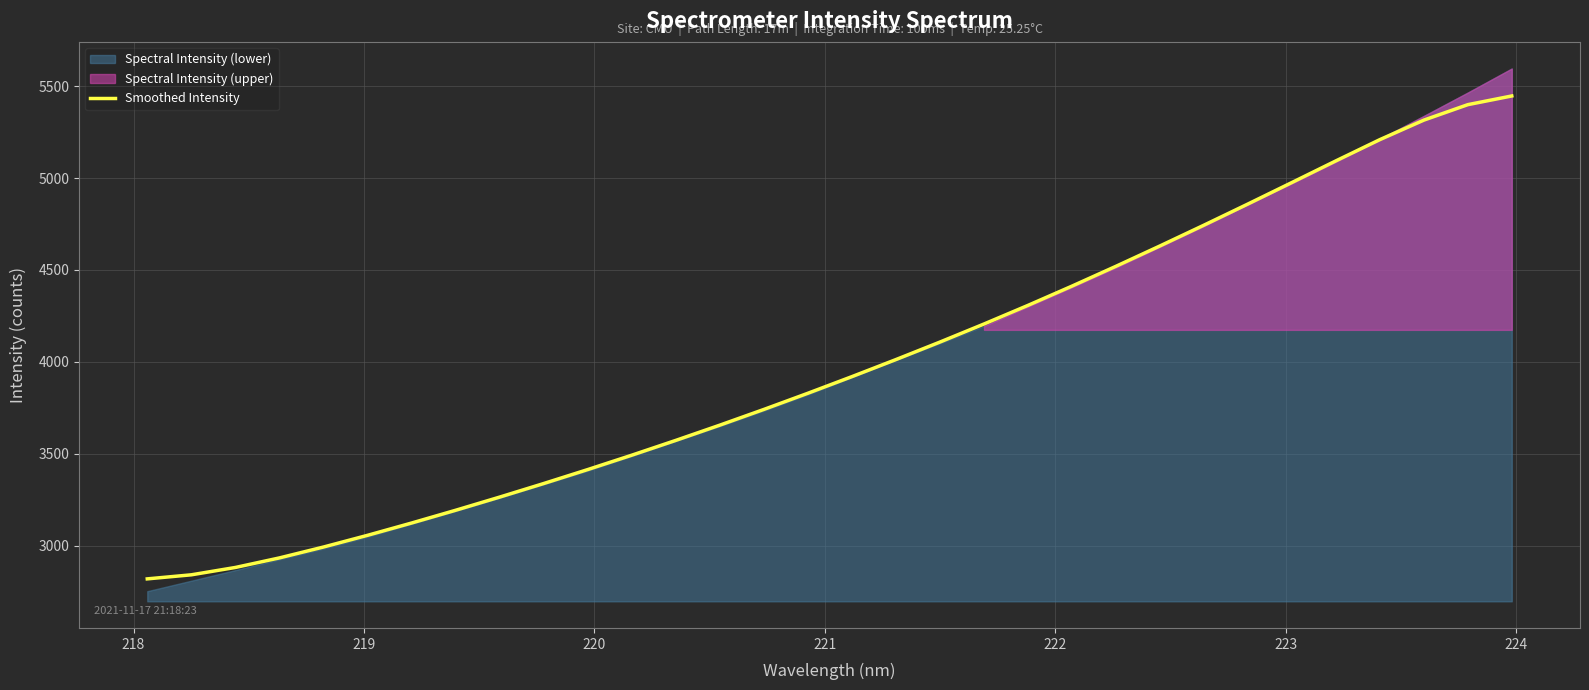

What is the maximum value for Smoothed Intensity?

5446.6